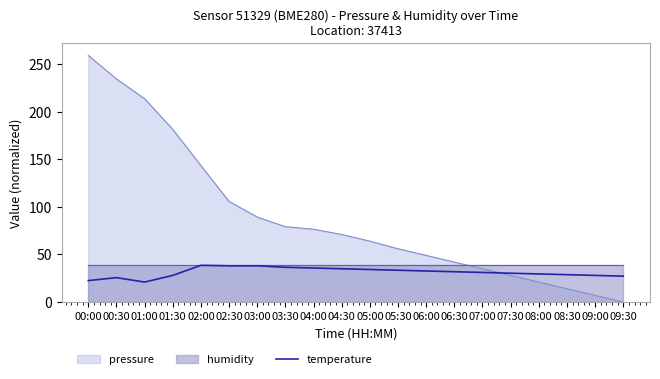

Rank the categories by value from lowest to highest.

01:00, 00:00, 00:30, 09:30, 01:30, 09:00, 08:30, 08:00, 07:30, 07:00, 06:30, 06:00, 05:30, 05:00, 04:30, 04:00, 03:30, 02:30, 03:00, 02:00